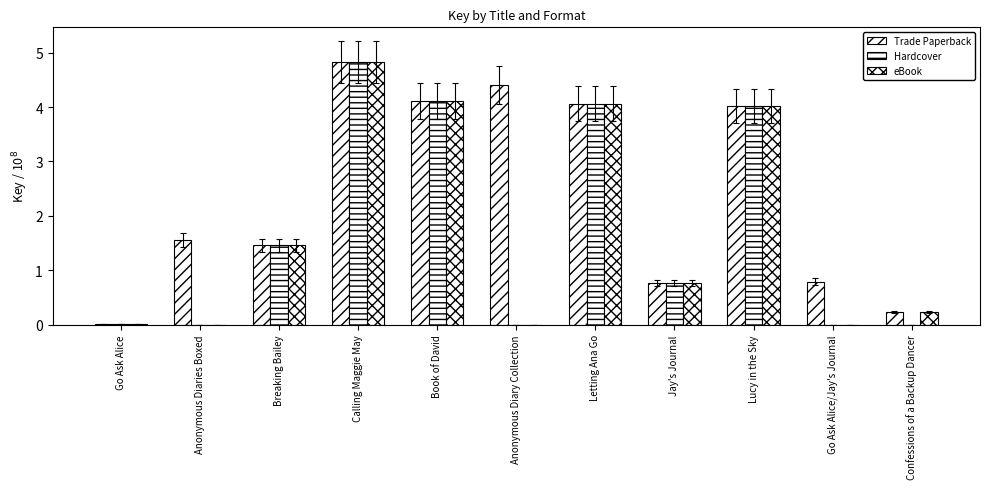

Count the number of data series in this chart.

3